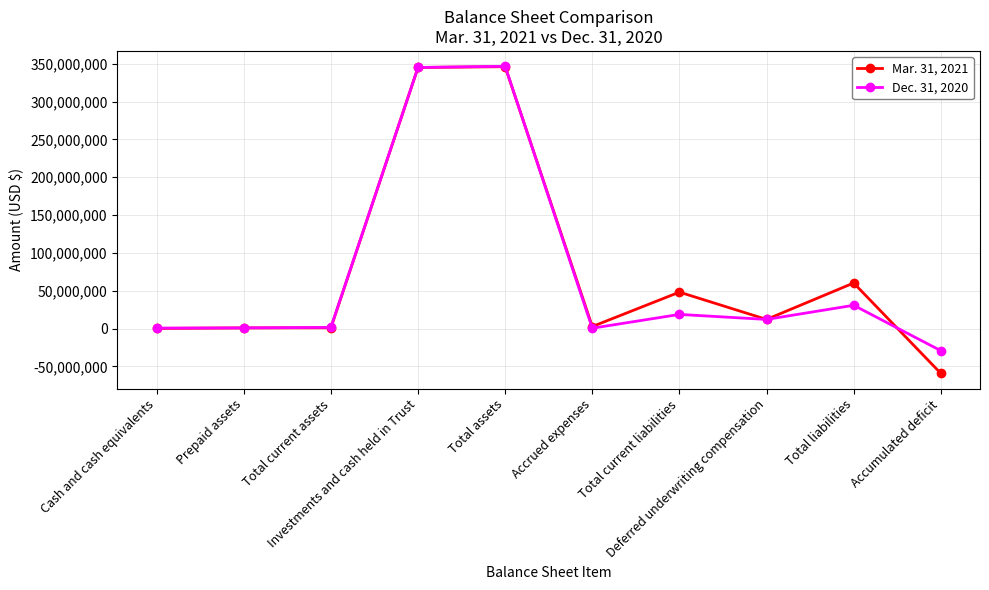

Rank the series by their average value, from lowest to highest.

Dec. 31, 2020, Mar. 31, 2021